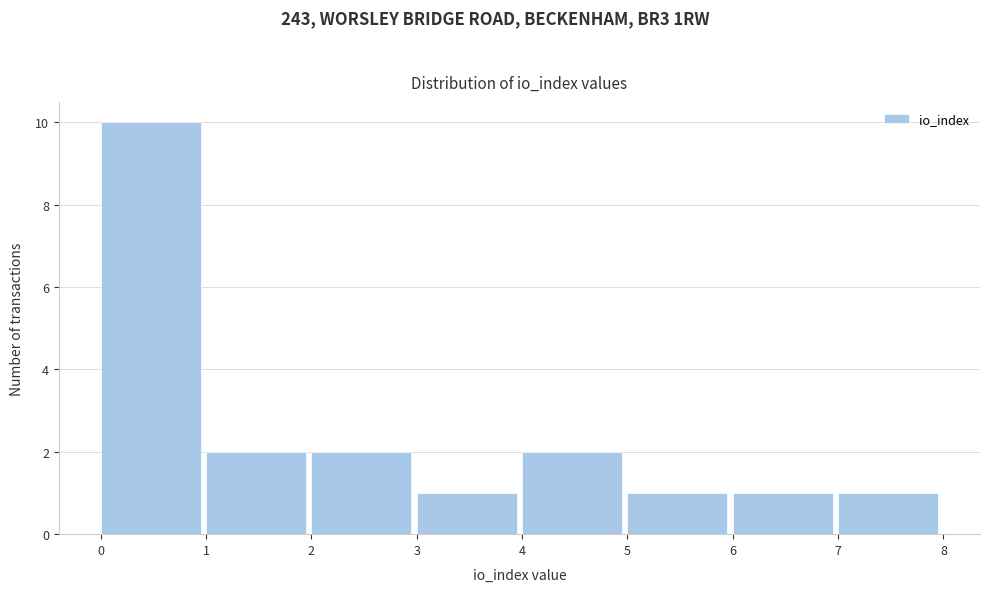

Over which range of the x-axis is the bar tallest?

0 to 1